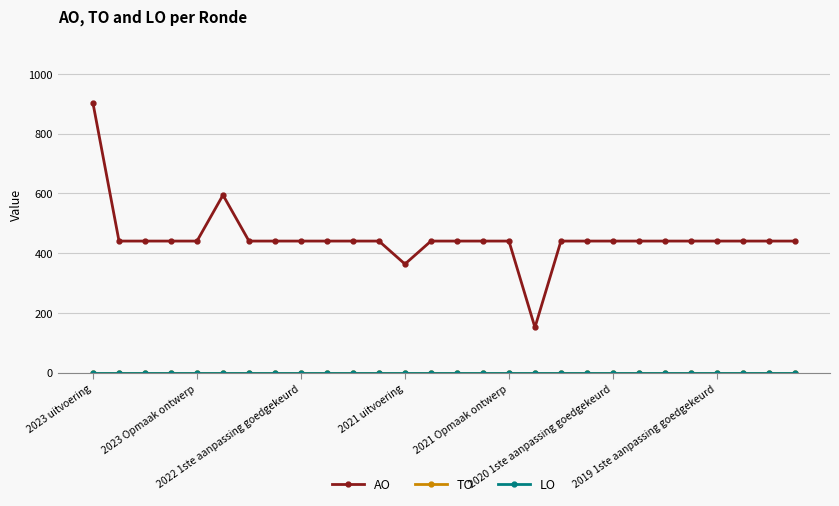

Does the chart have visible grid lines?

Yes